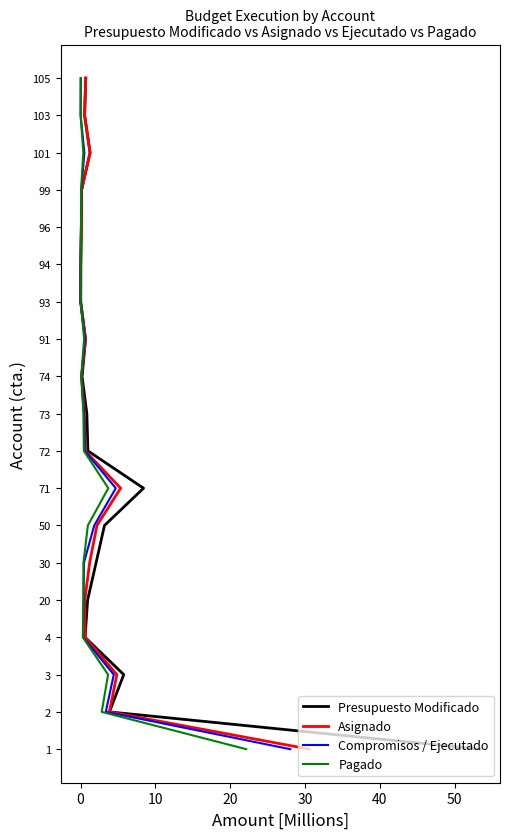

Count the number of data series in this chart.

4